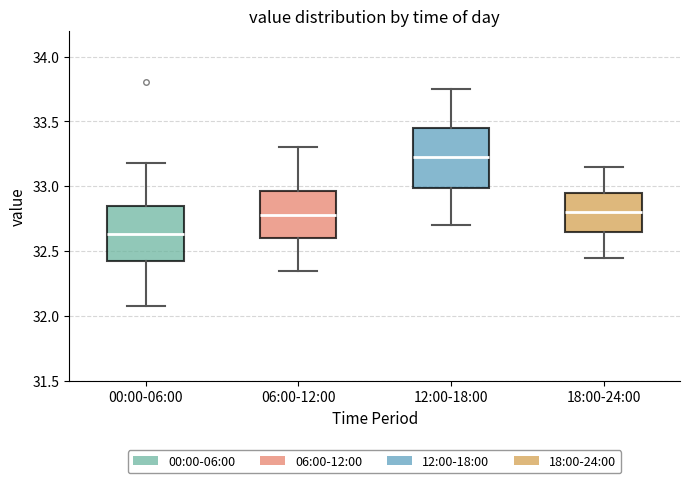

Where does the lower whisker of the box for 06:00-12:00 end on the y-axis? The values are not printed on the chart, so give them approximately, as read against the axis.

32.35